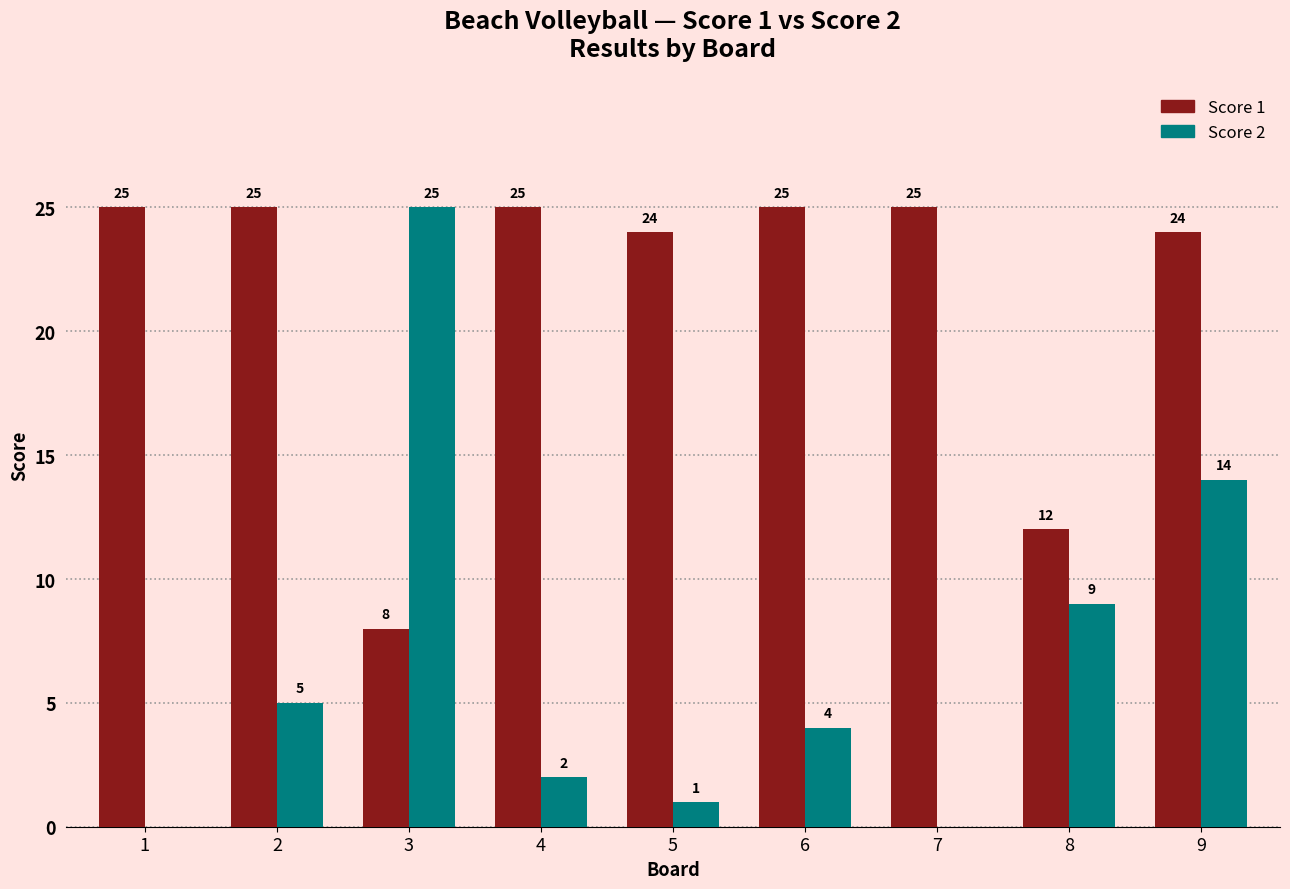

How many distinct data groups are displayed?

2